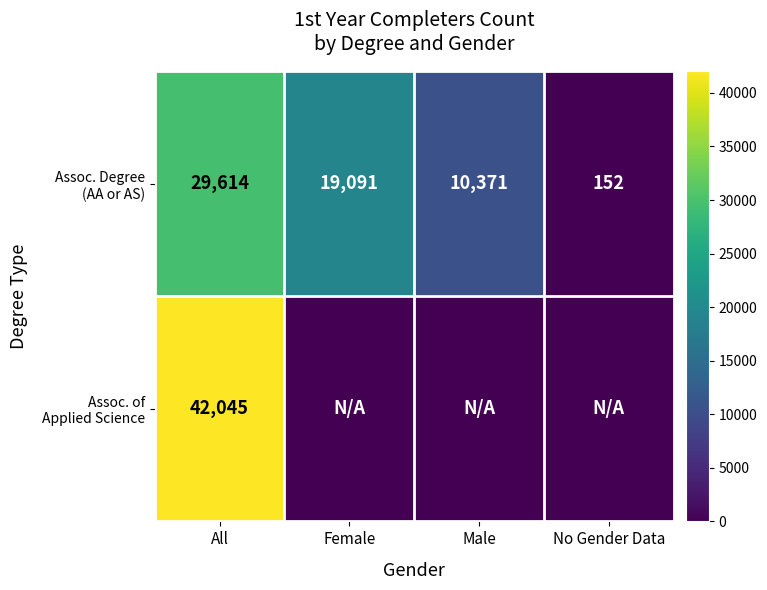

What is the maximum value for Assoc. of Applied Science?

42045